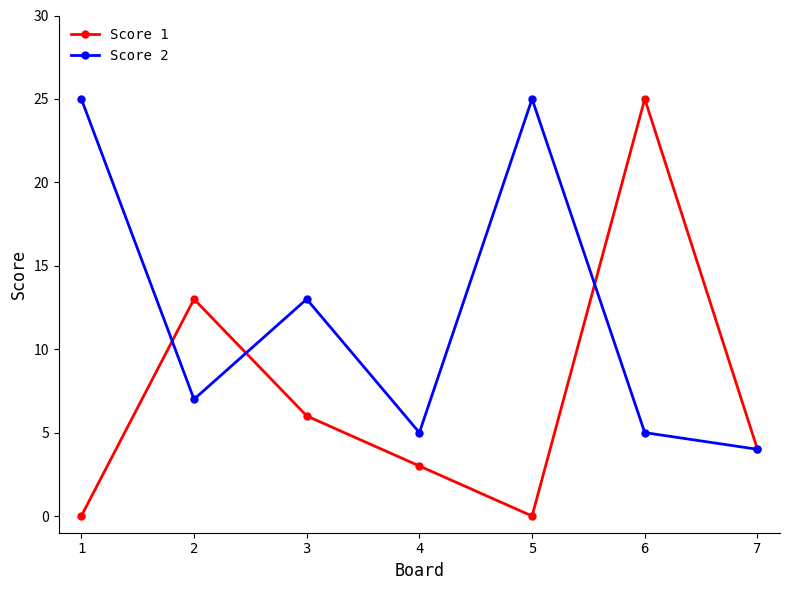

Between which two adjacent categories do Score 1 and Score 2 first intersect?

1 and 2